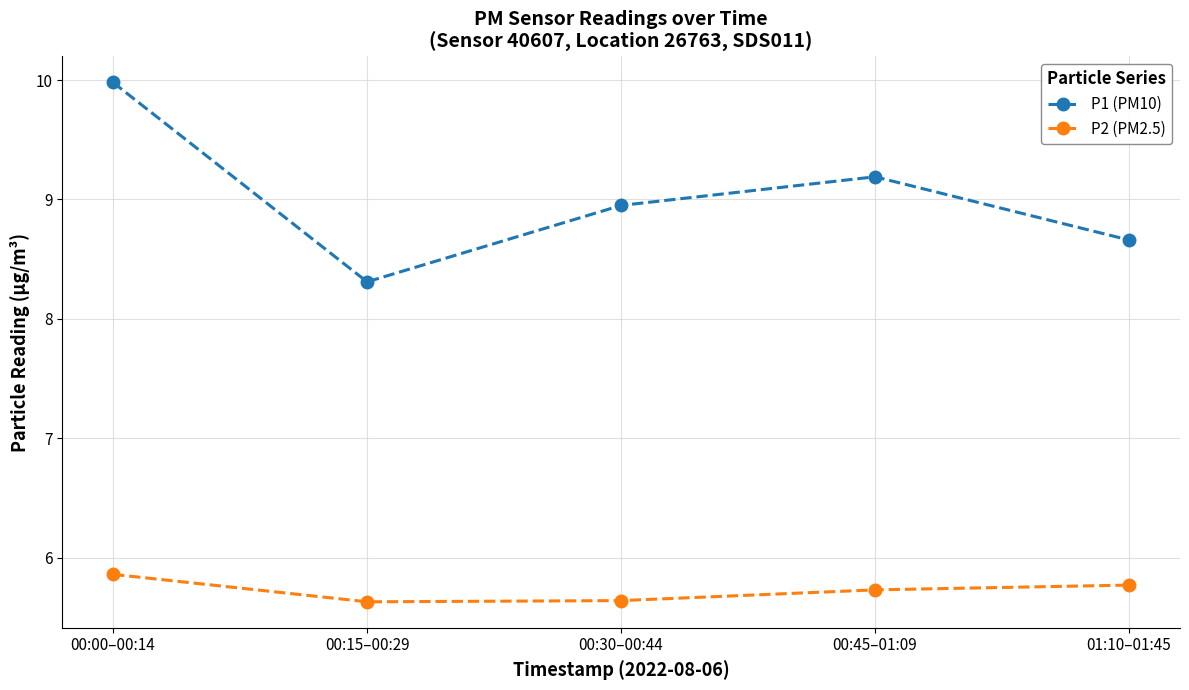

What is the value of the P1 (PM10) point at the 1st from the left?

10.0